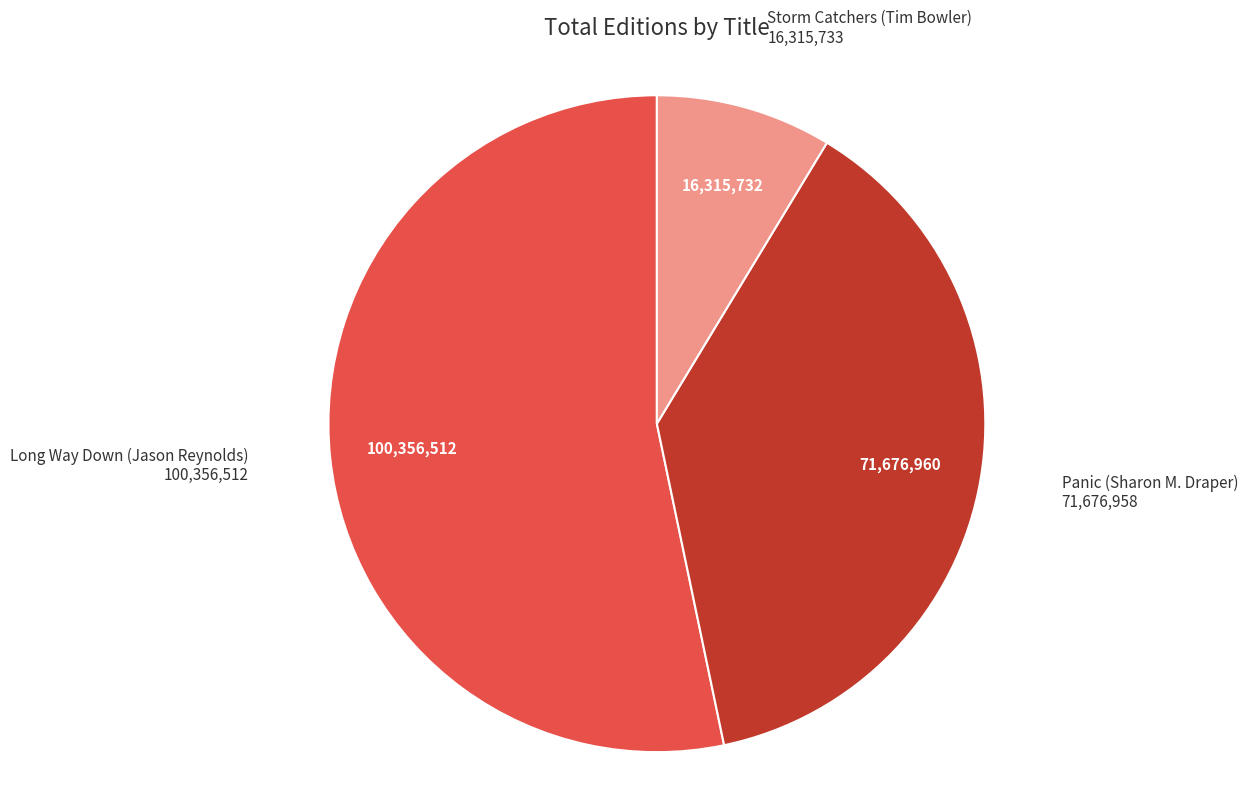

Is there a majority slice in this chart?

Yes